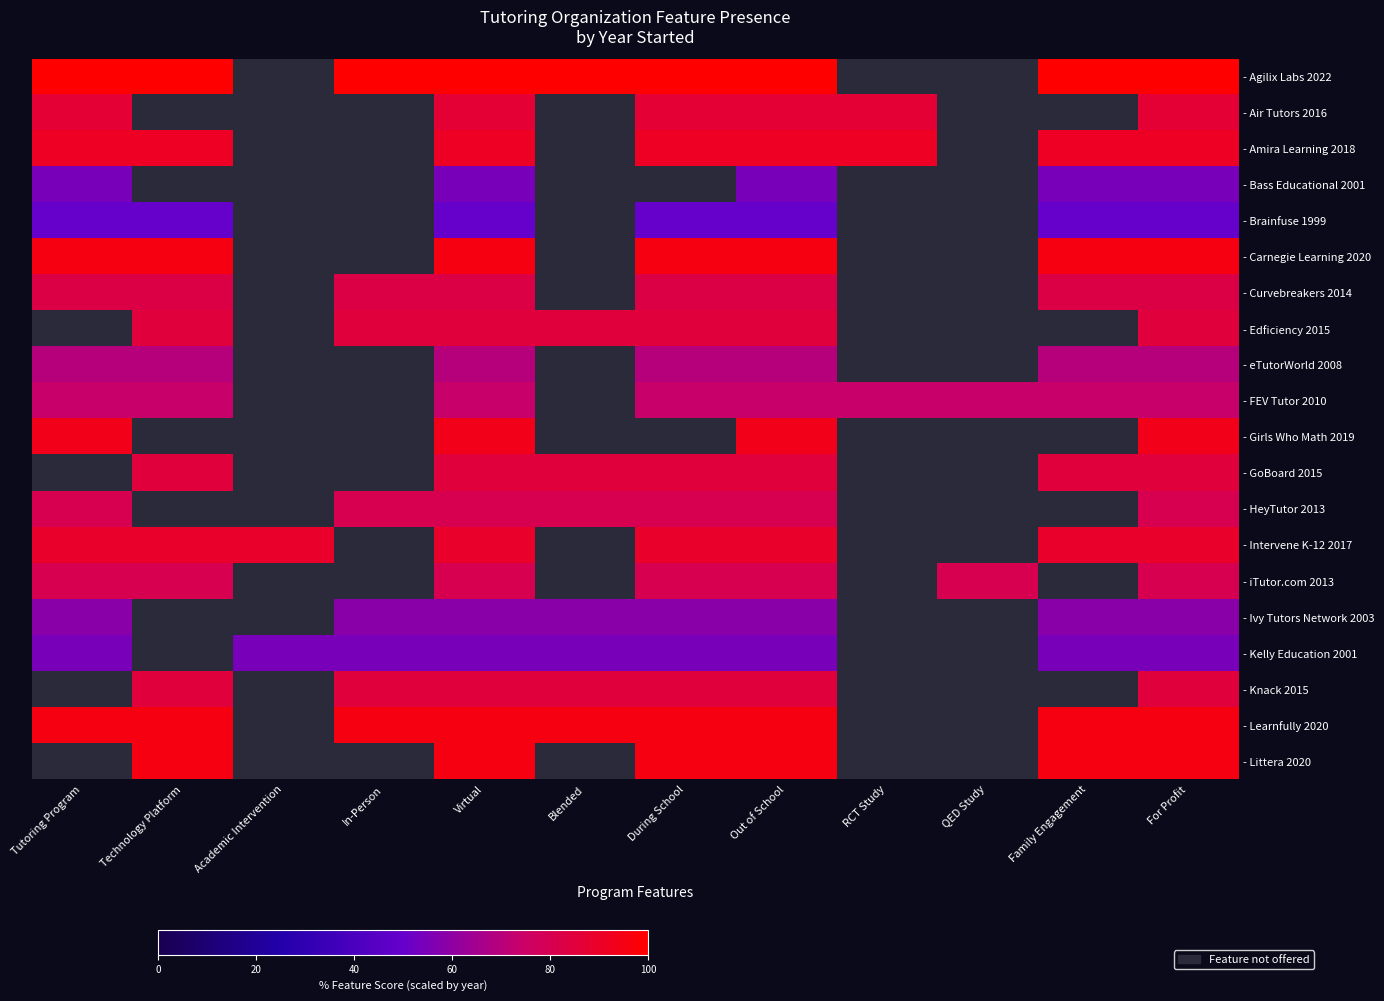

What is the sum of the - Intervene K-12 2017 values at For Profit and During School?

178.3